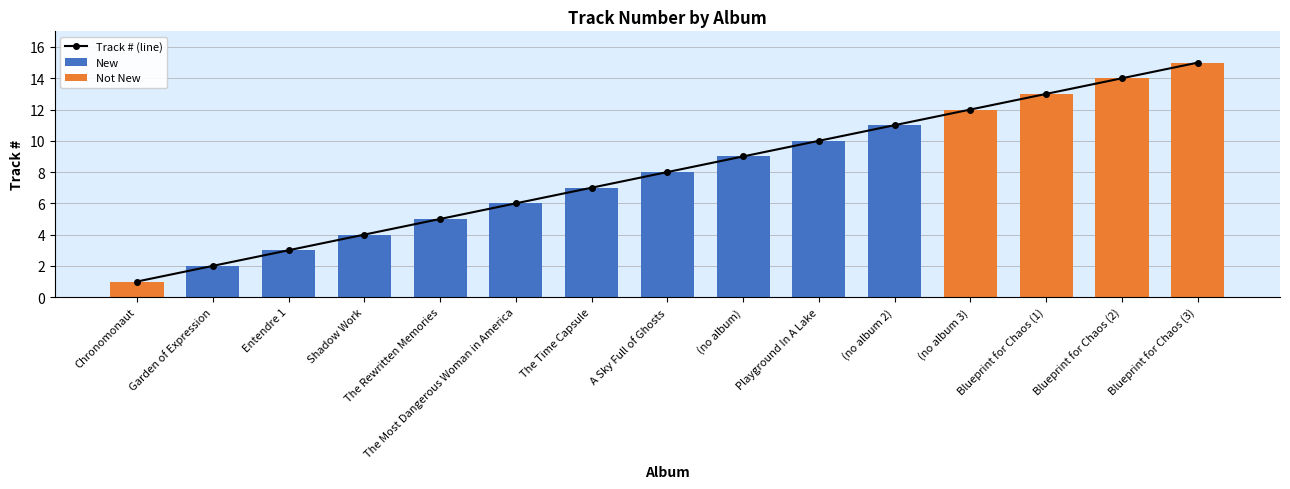

List the labels in order of value, smallest first.

Chronomonaut, Garden of Expression, Entendre 1, Shadow Work, The Rewritten Memories, The Most Dangerous Woman in America, The Time Capsule, A Sky Full of Ghosts, (no album), Playground In A Lake, (no album 2), (no album 3), Blueprint for Chaos (1), Blueprint for Chaos (2), Blueprint for Chaos (3)